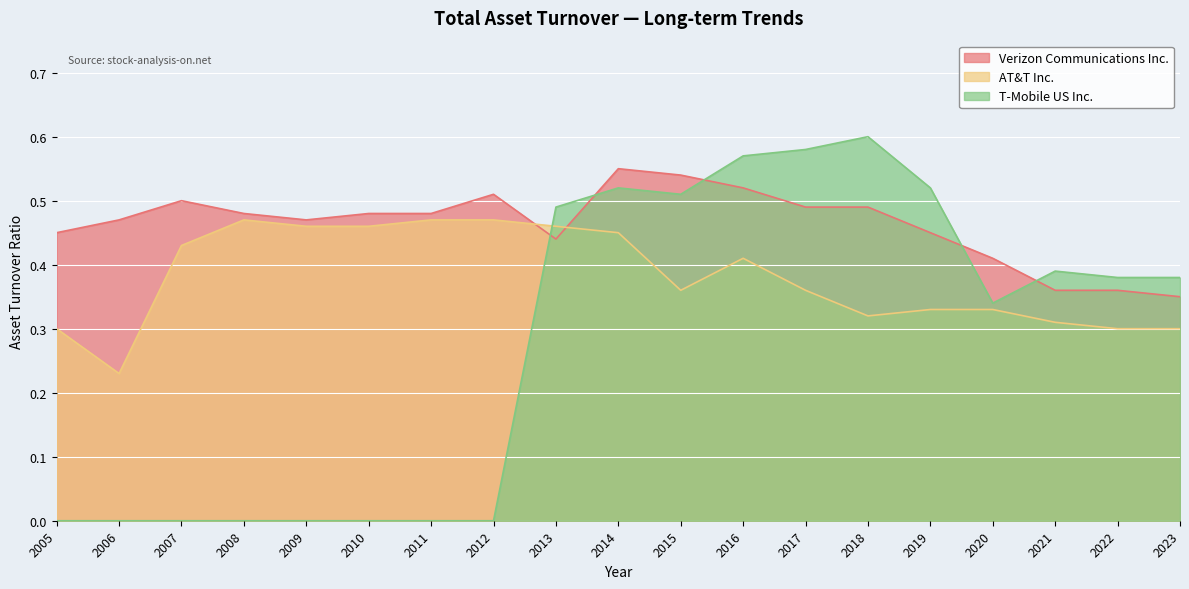

Which category has the highest value across all series?

2018